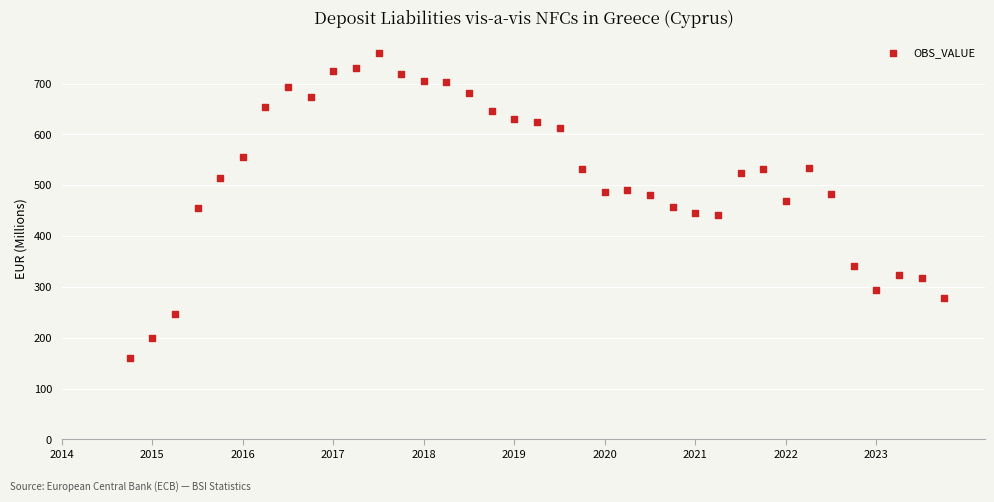

What is the range of Y values (max minus min)?

600